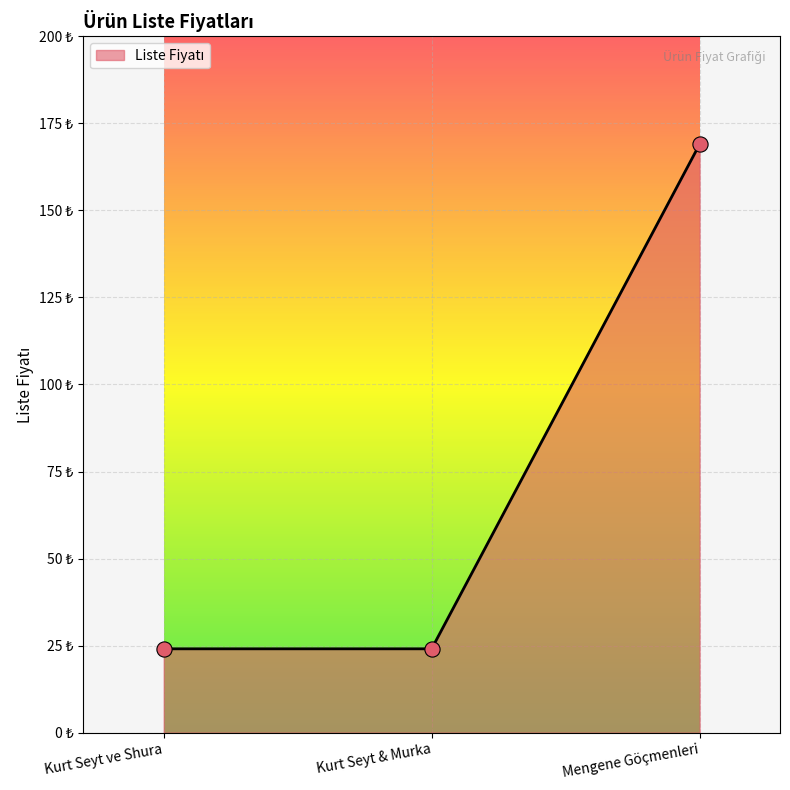

Approximately how many times larger is the value at Mengene Göçmenleri compared to Kurt Seyt & Murka?

7.0